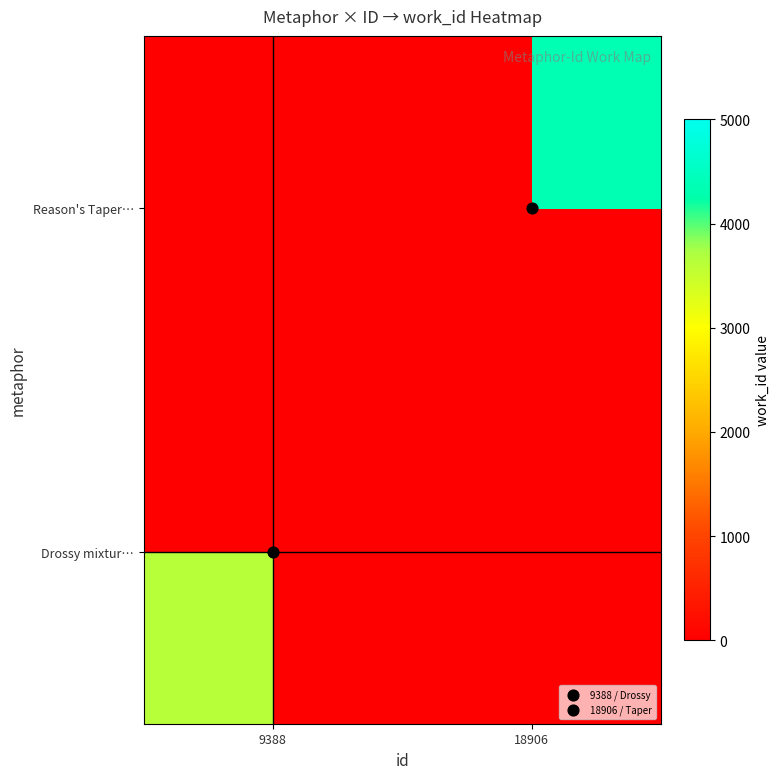

Which series has the widest spread of values?

Drossy mixtur…